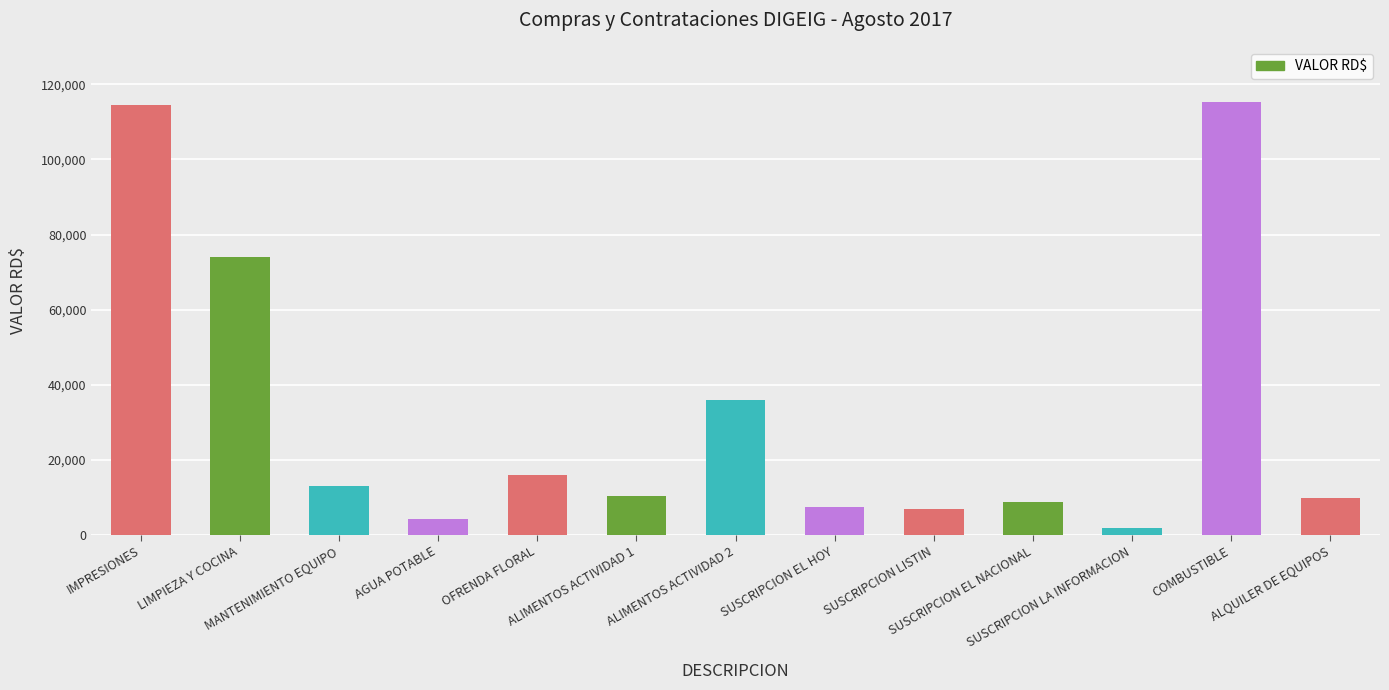

What is the smallest value displayed?

1800.0